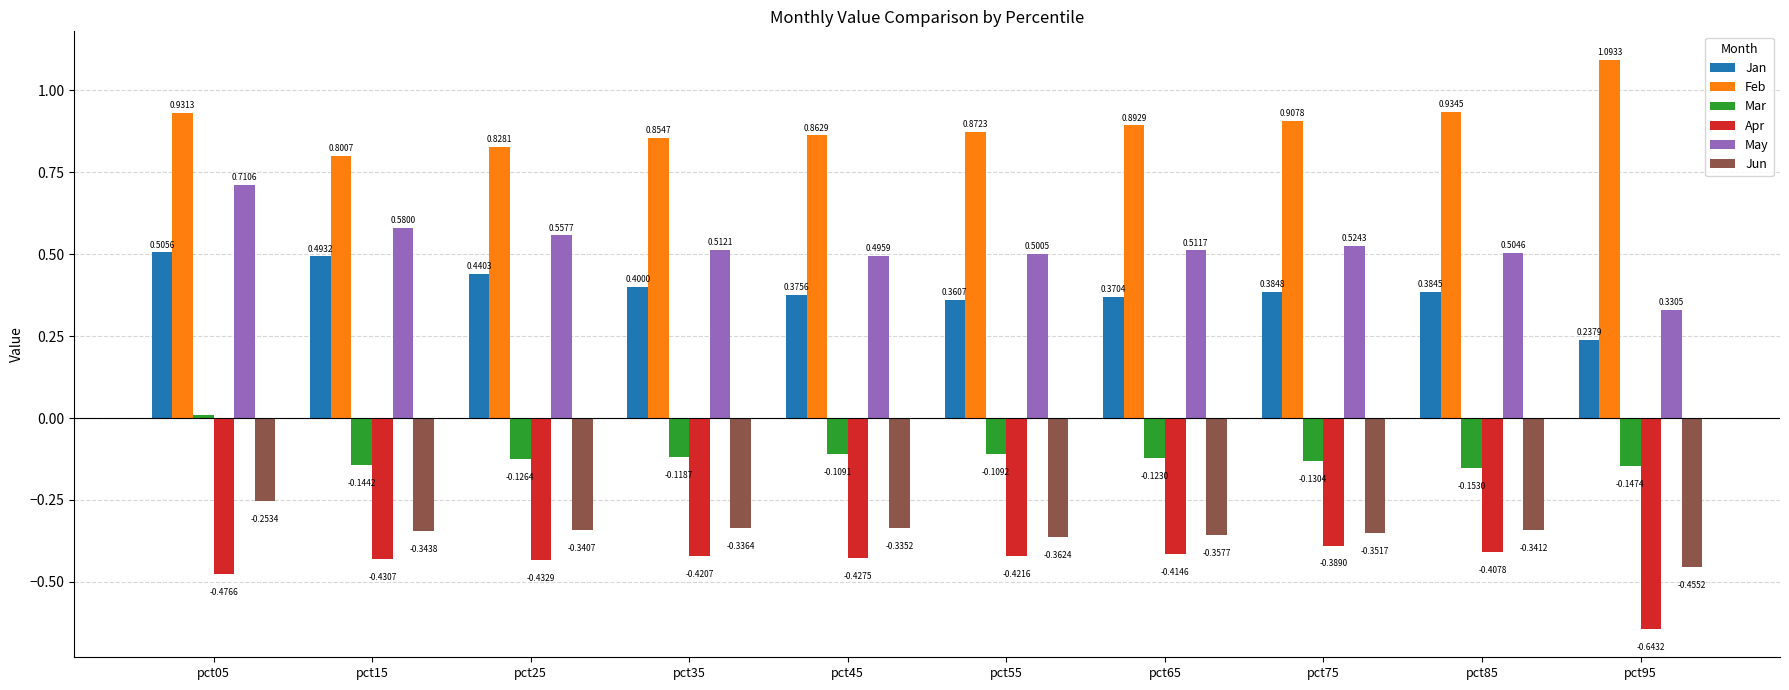

How many positive values does the Mar series have?

1